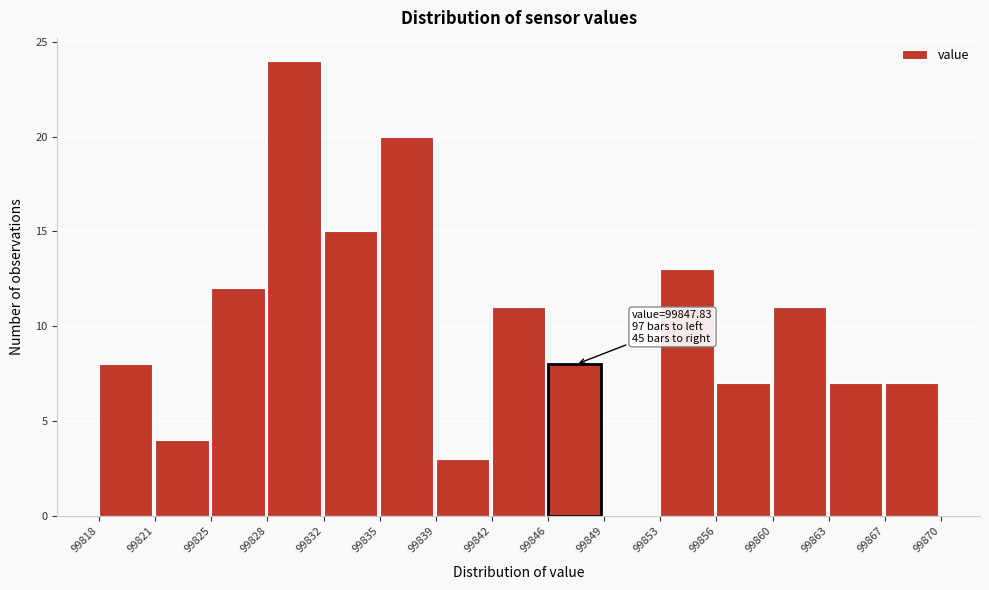

Over which range of the x-axis is the bar tallest?

99828 to 99832